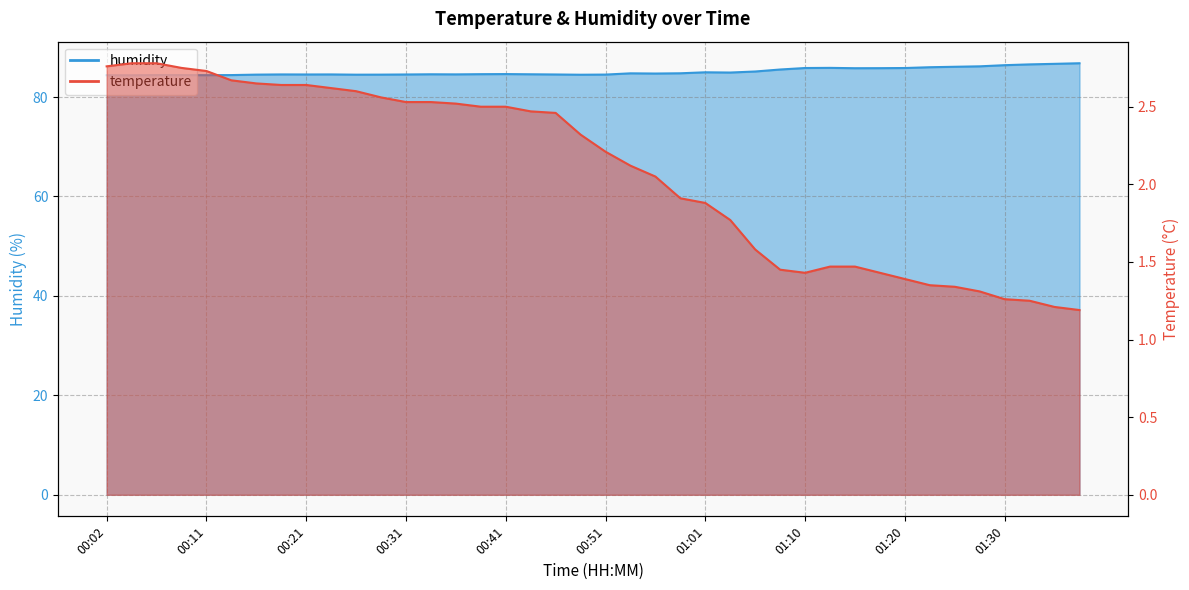

The temperature series shows 2.3 at 01:08. True or false?

False